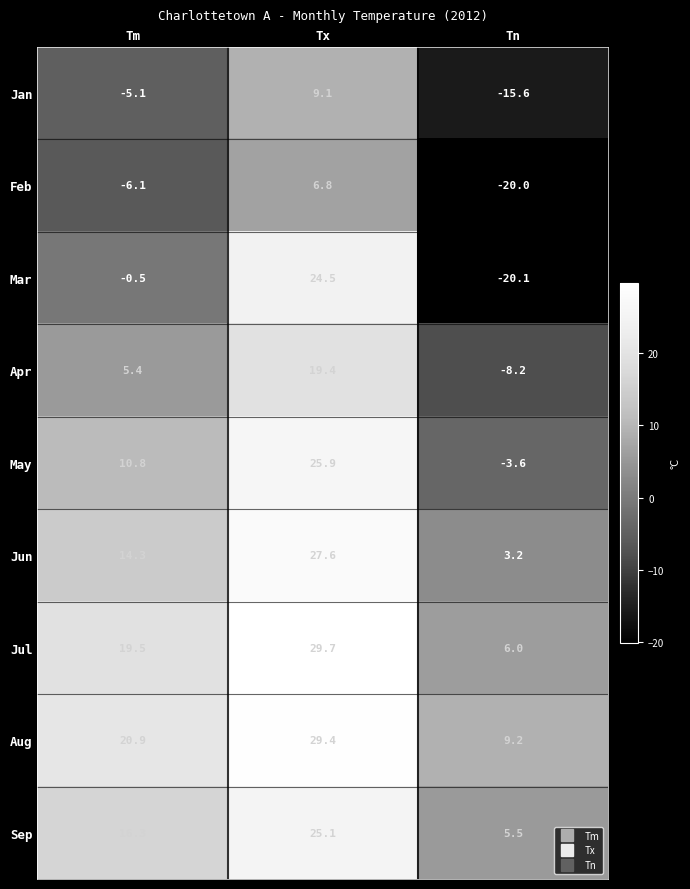

Which series has the largest total across all categories?

Aug